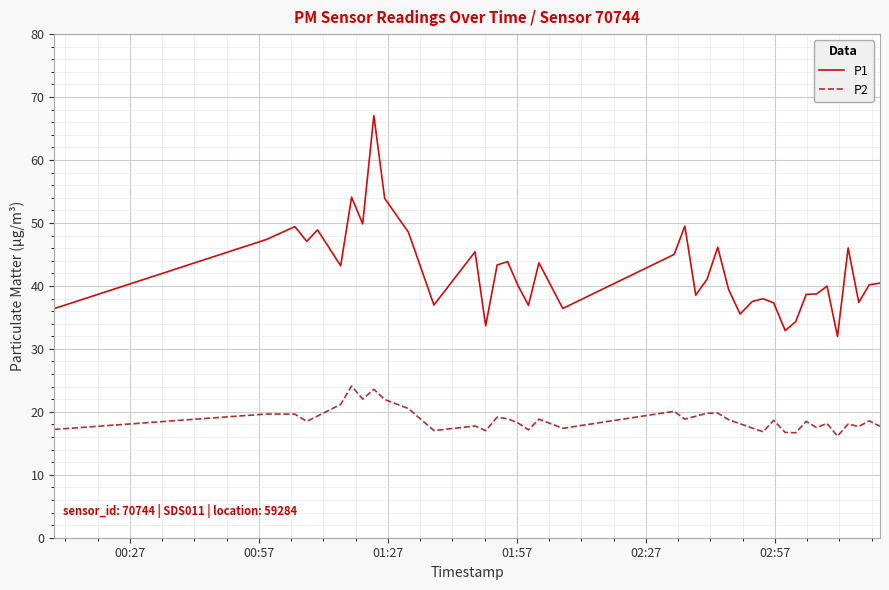

List the series in order of their overall mean, lowest first.

P2, P1